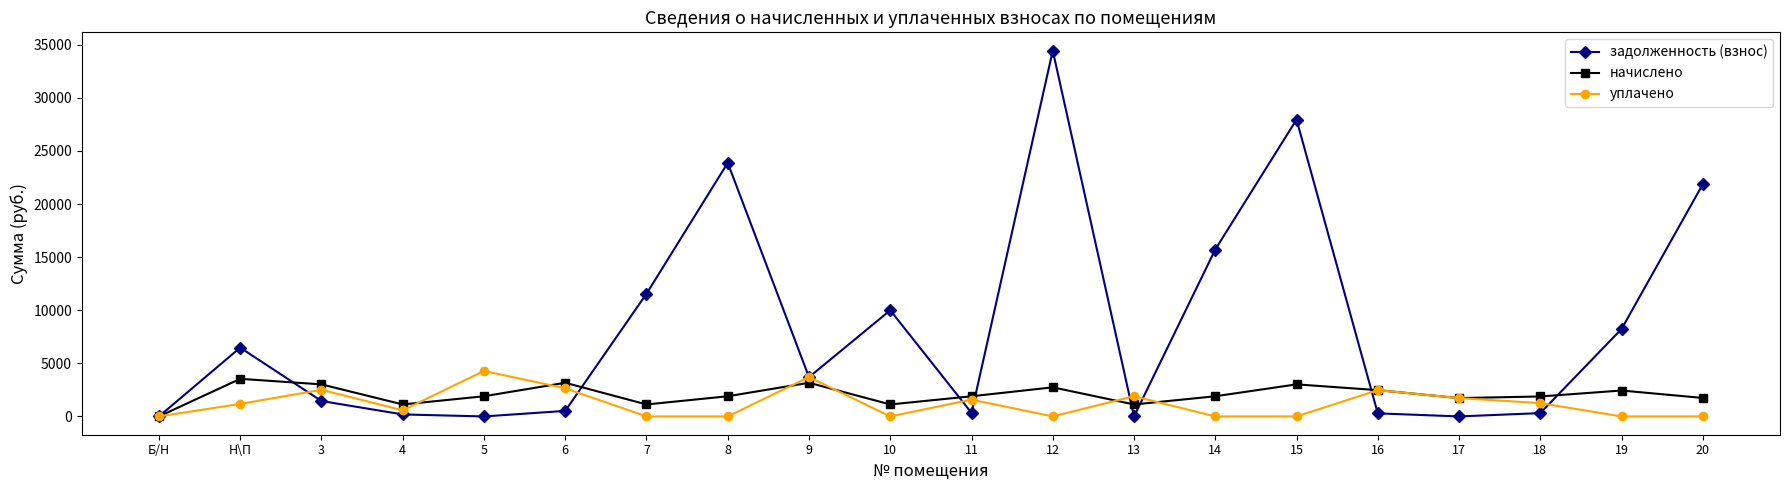

Is it true that начислено equals 1879.8 at 18?

True